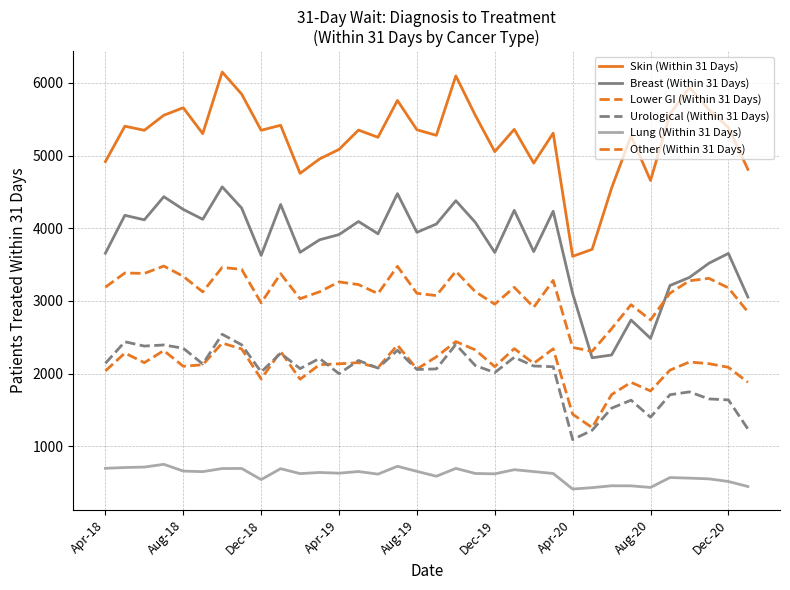

Rank the categories by Other (Within 31 Days) value from lowest to highest.

25, 24, 26, 28, 33, 22, 27, 20, Dec-20, 10, 17, 14, 16, 29, Dec-19, 11, 19, 32, 21, Apr-18, 13, 12, 30, 23, 31, Aug-19, 9, Dec-18, Aug-18, 18, Aug-20, Apr-20, 15, Apr-19